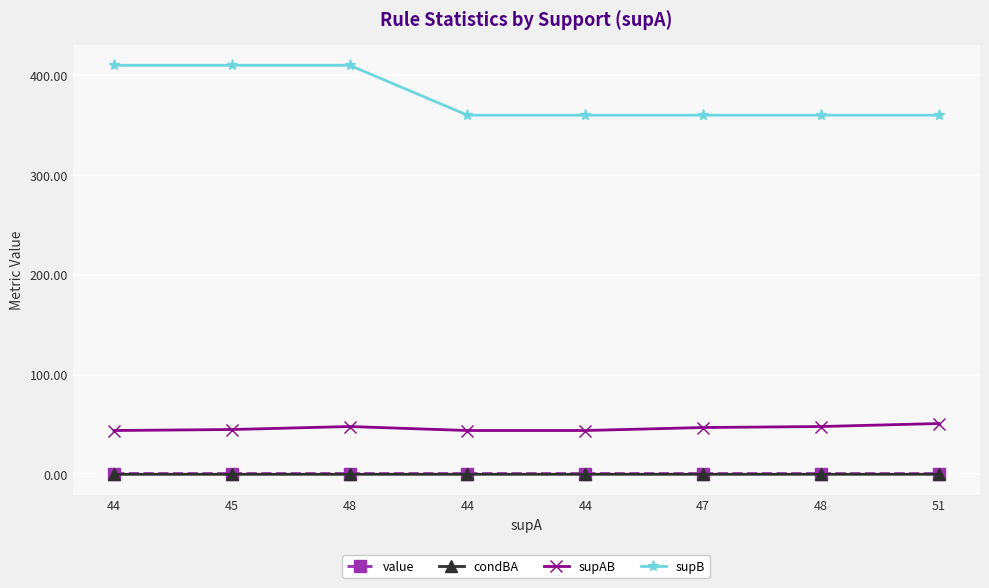

What is the minimum value for value?

0.9